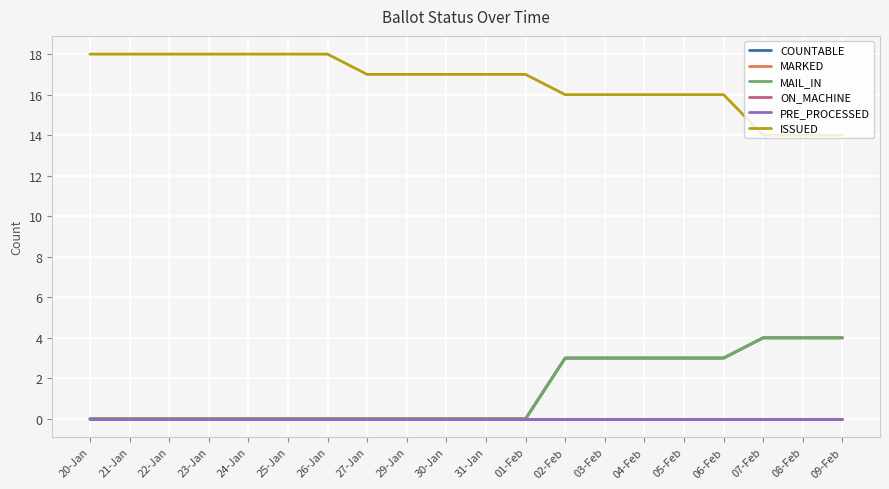

Does the chart have visible grid lines?

Yes